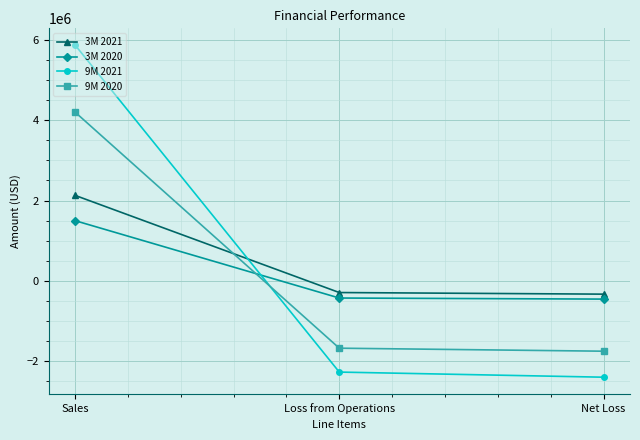

List the series in order of their peak value, lowest first.

3M 2020, 3M 2021, 9M 2020, 9M 2021